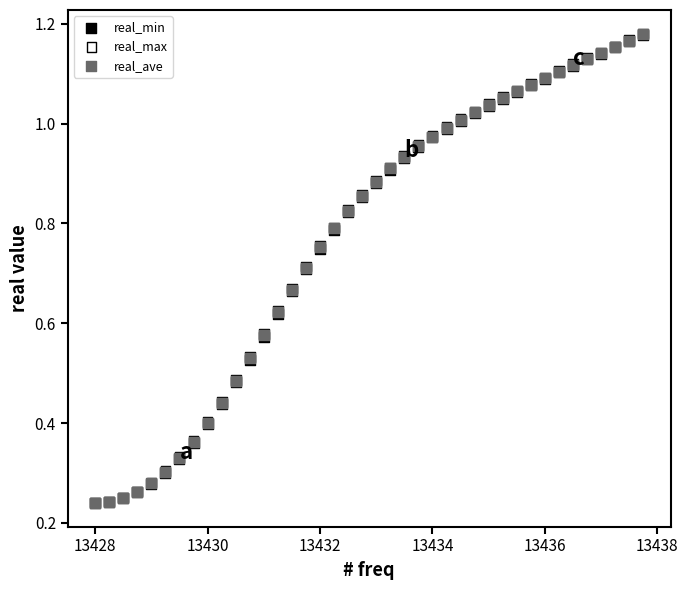

What are all the series names shown in the legend?

real_min, real_max, real_ave